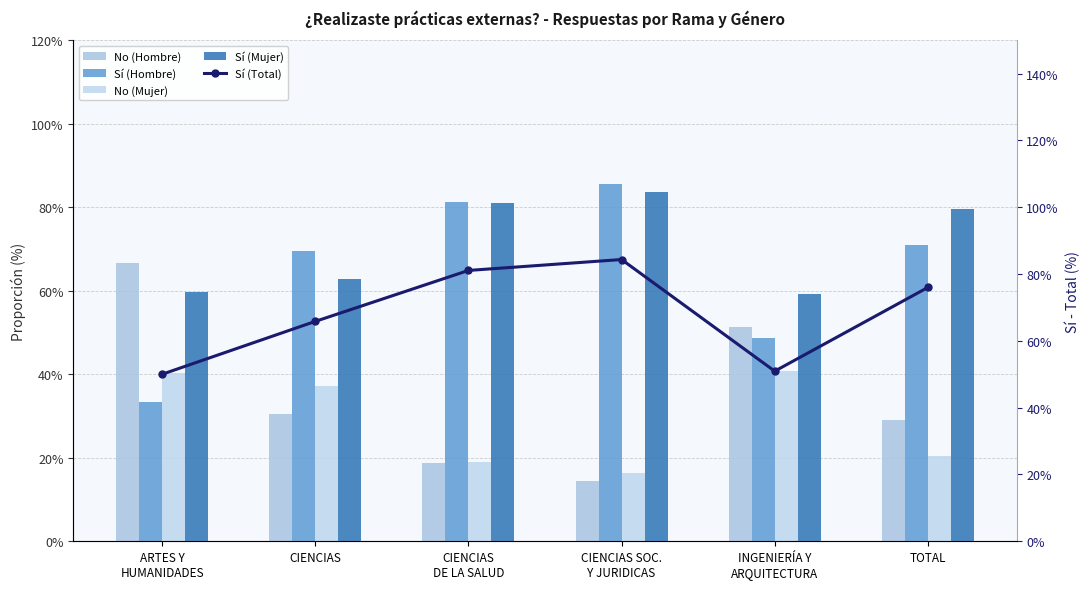

What is the difference between the maximum and minimum values in the Sí (Mujer) series?

0.2